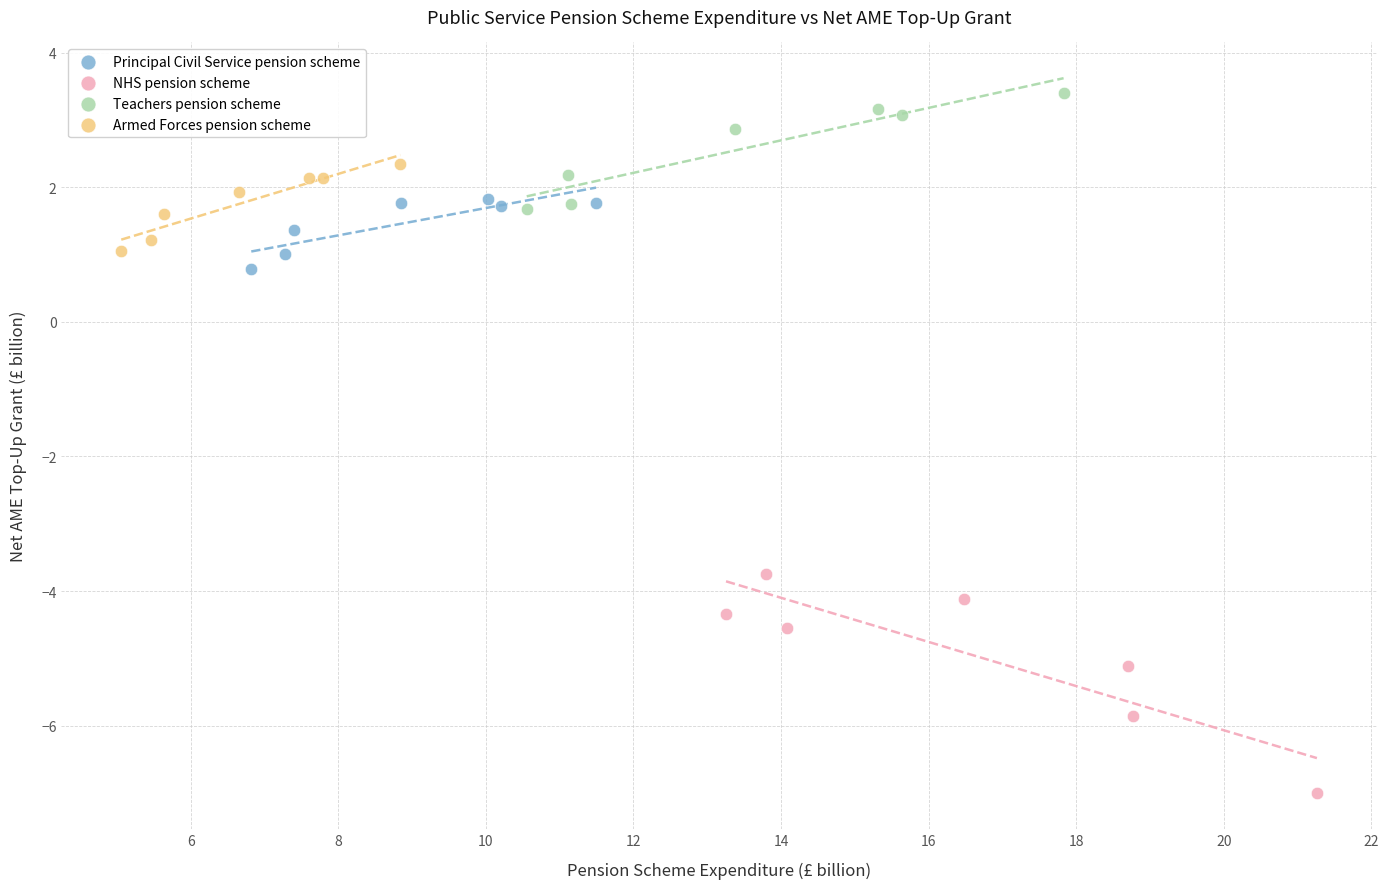

Which series contains the highest Y value?

Teachers pension scheme